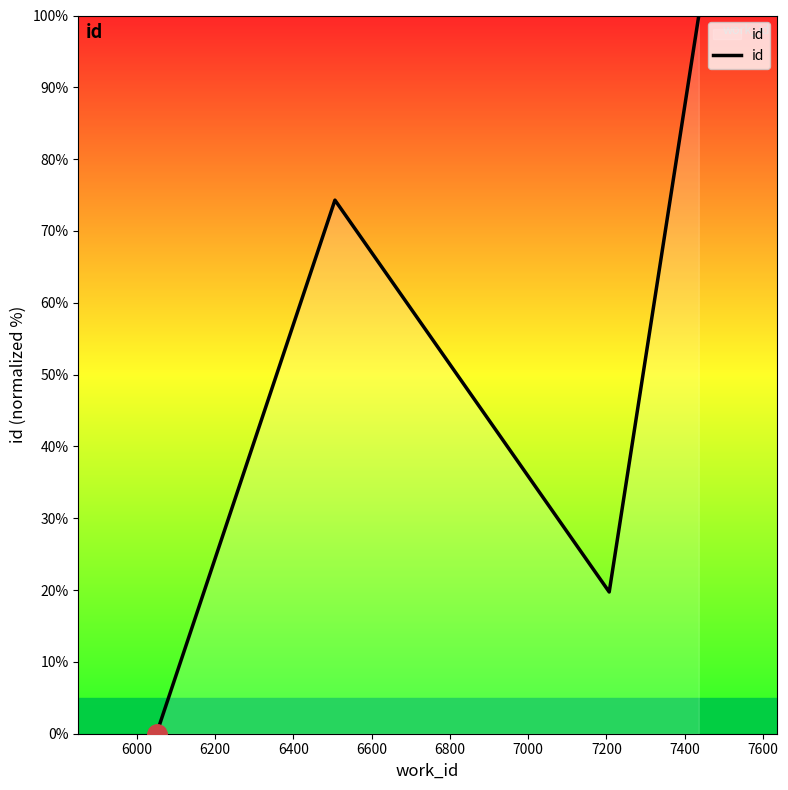

Does the chart have visible grid lines?

No